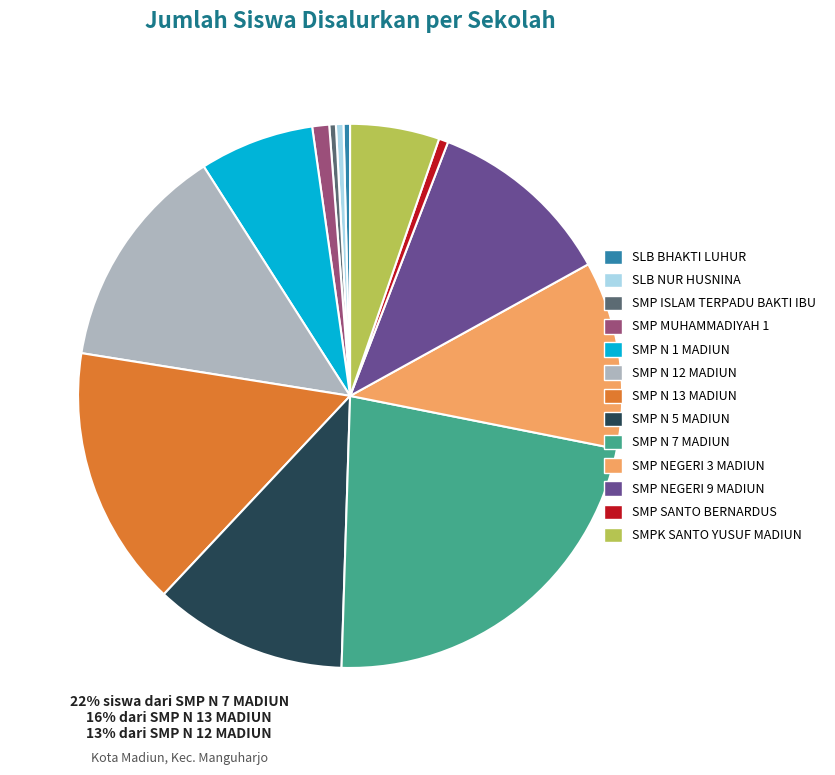

True or false: SMP SANTO BERNARDUS accounts for 1% of the total.

True